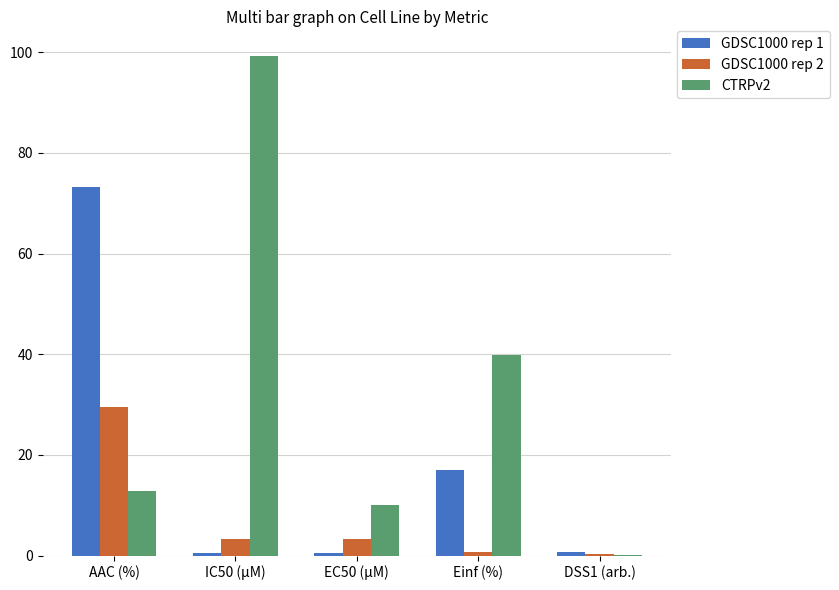

True or false: GDSC1000 rep 1 has a value of 46.5 at AAC (%).

False